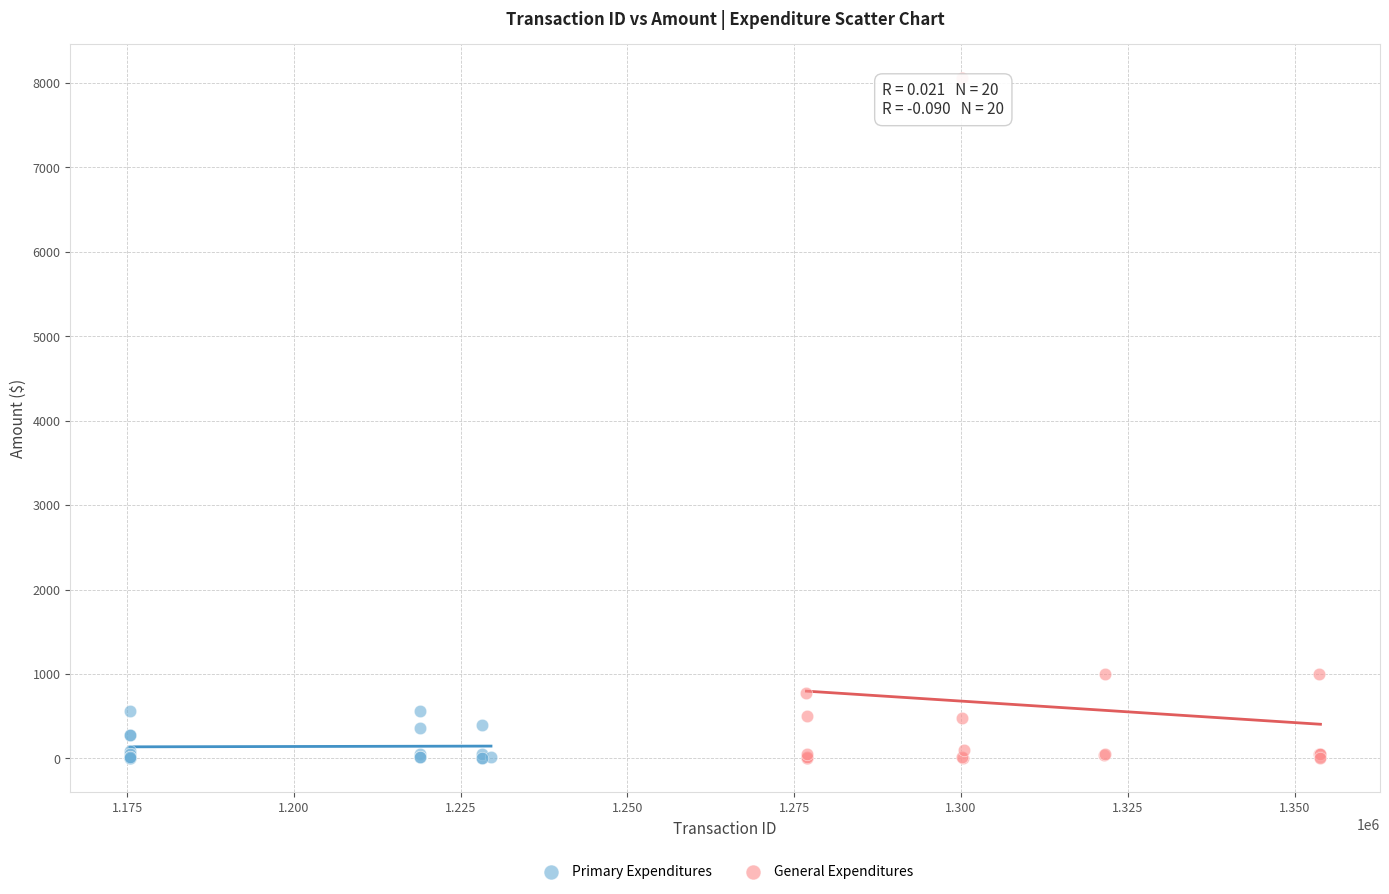

Which series reaches the maximum Y coordinate?

General Expenditures